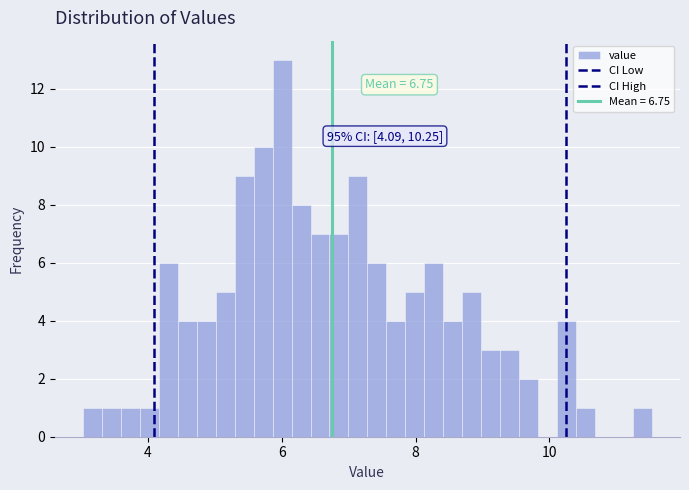

Read against the x-axis, roughly where is the centre of the tallest bar?

6.0